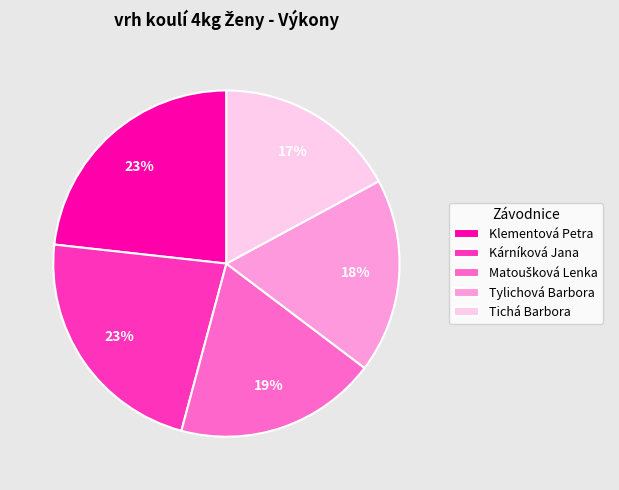

Is Kárníková Jana the majority of the pie?

No